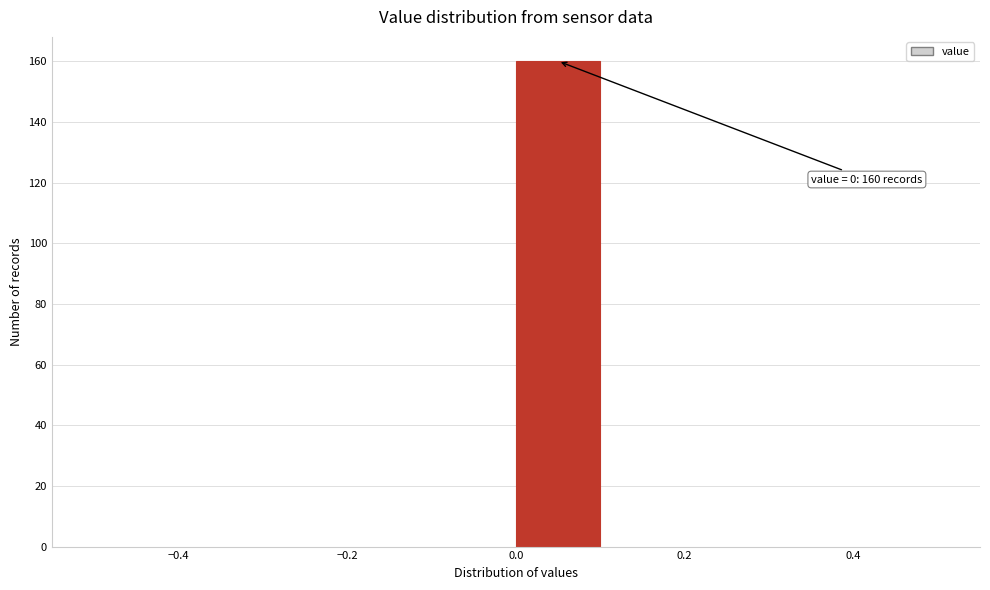

Which range on the x-axis has the tallest bar?

0.0 to 0.1